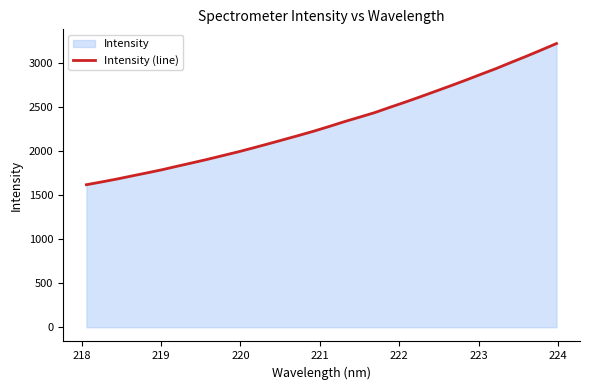

What is the greatest value displayed?

3217.4